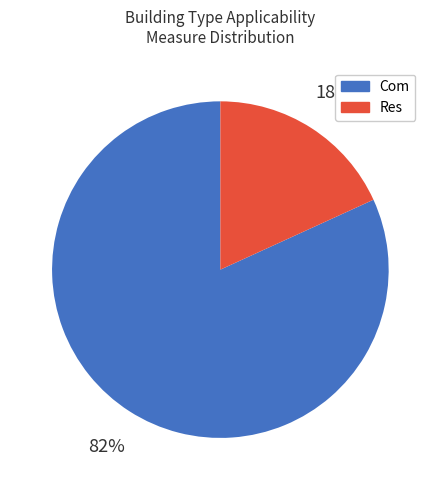

How many segments does this pie chart have?

2